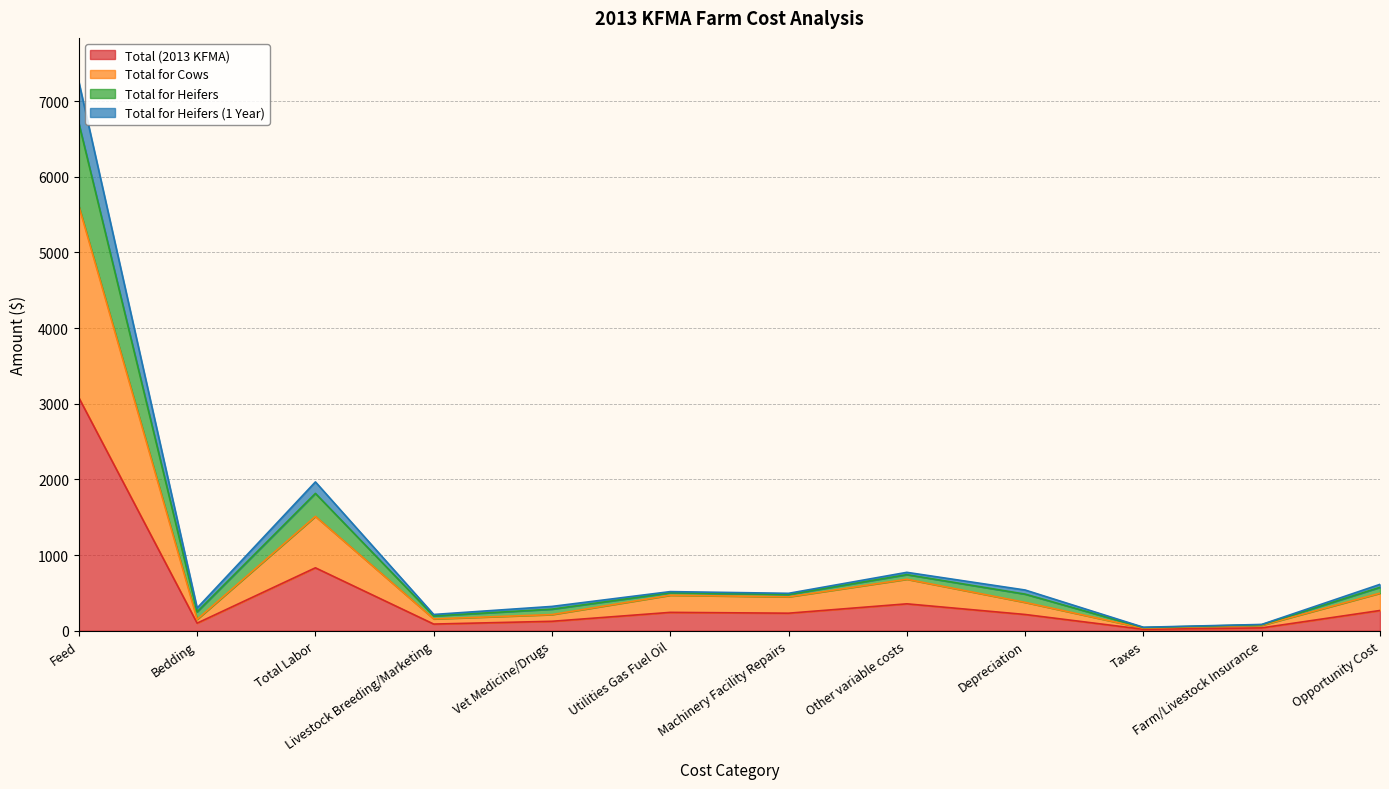

What is the label of the 9th point from the right?

Livestock Breeding/Marketing